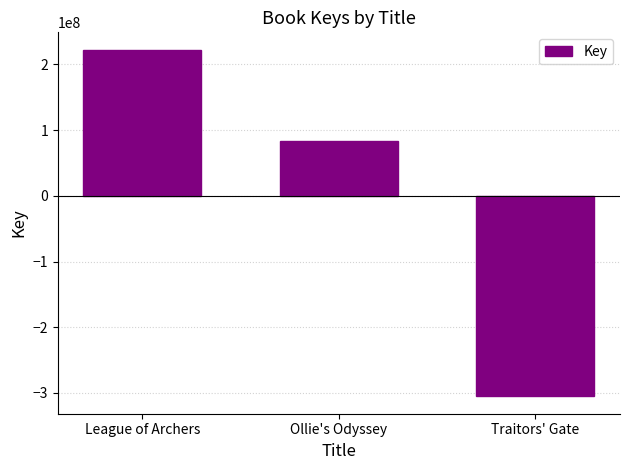

The value at Traitors' Gate is -305181432. True or false?

True